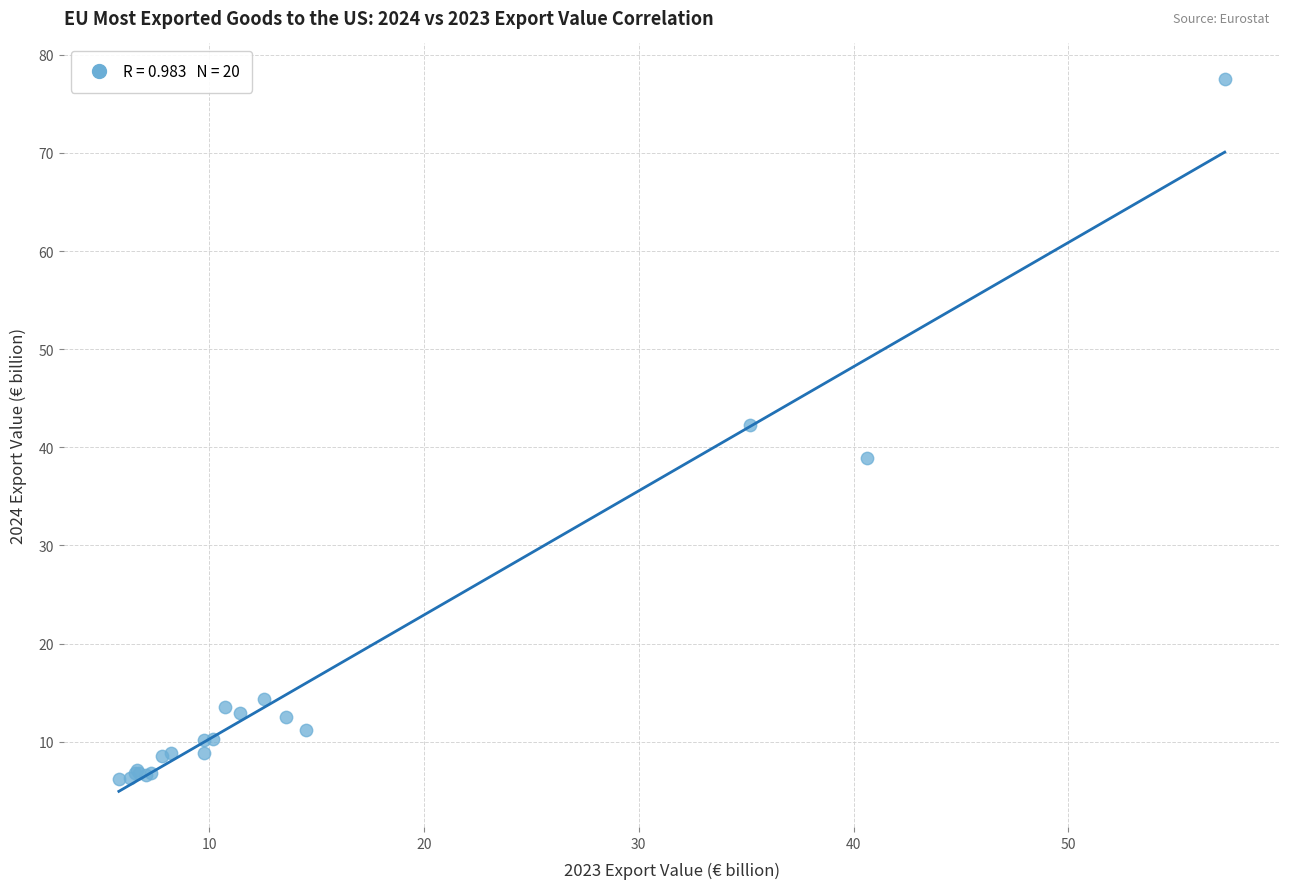

What Y value in the scatter plot is closest to 41?

42.3